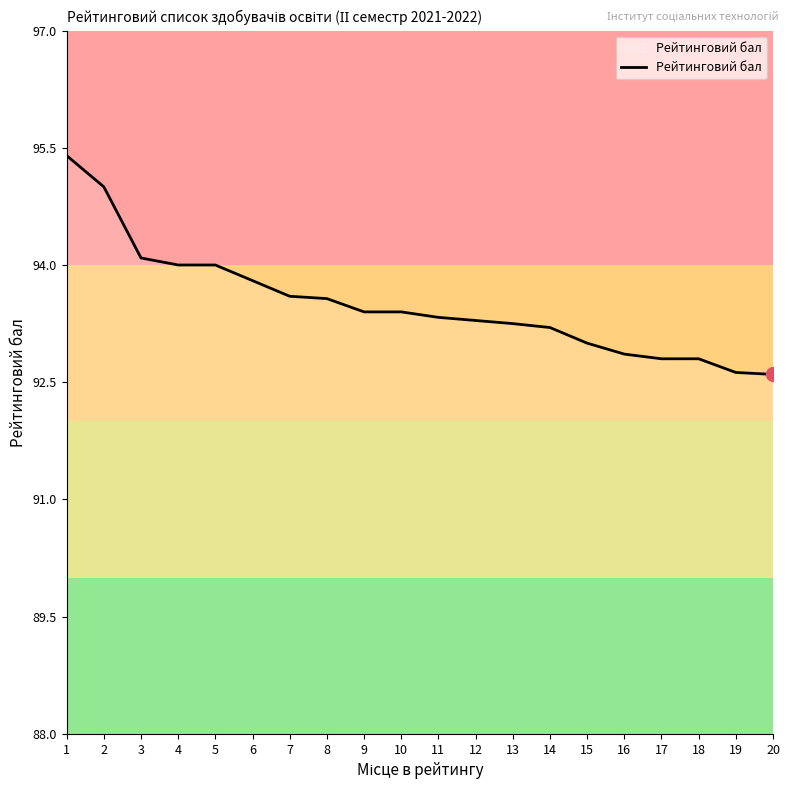

What is the difference between the maximum and minimum values?

2.8